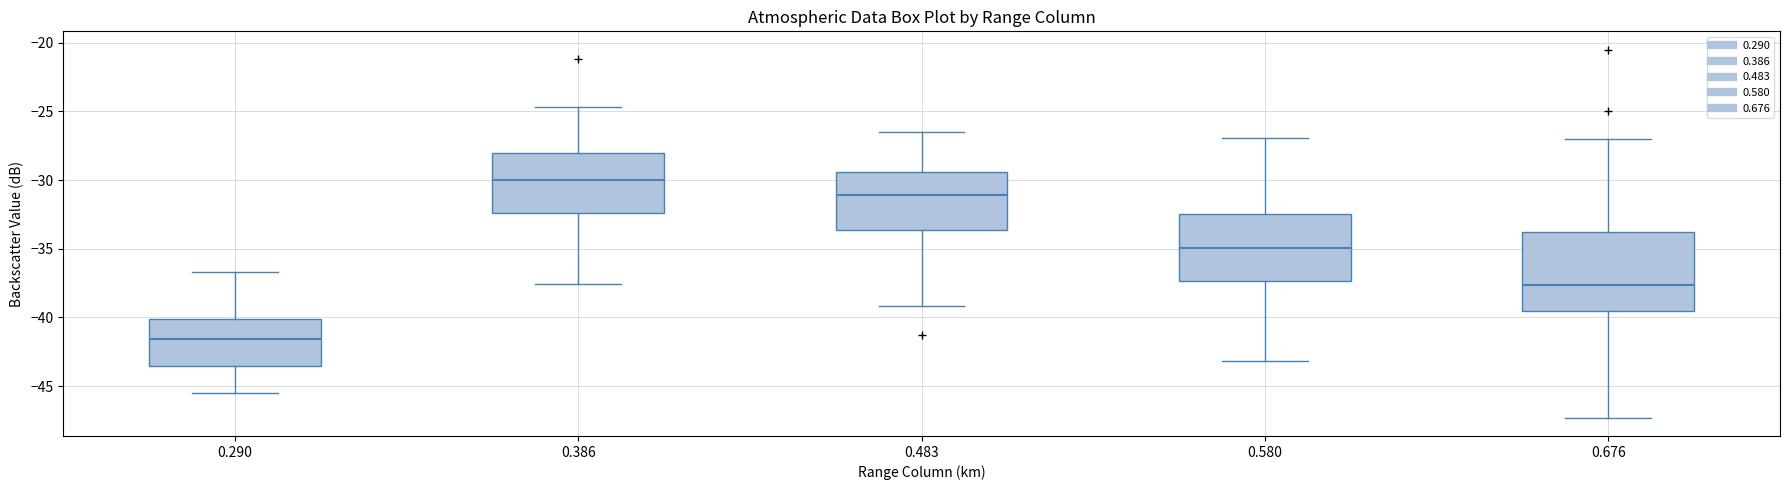

Reading left to right, read every box against the y-axis: the position of its median line, the range the box covers, and the ends of its whiskers. The values are not printed on the chart, so give them approximately, as read against the axis.

0.290: median -41.5, box -43.5 to -40.0, whiskers -45.5 to -36.5
0.386: median -30.0, box -32.5 to -28.0, whiskers -37.5 to -24.5
0.483: median -31.0, box -33.5 to -29.5, whiskers -39.0 to -26.5
0.580: median -35.0, box -37.5 to -32.5, whiskers -43.0 to -27.0
0.676: median -37.5, box -39.5 to -34.0, whiskers -47.5 to -27.0